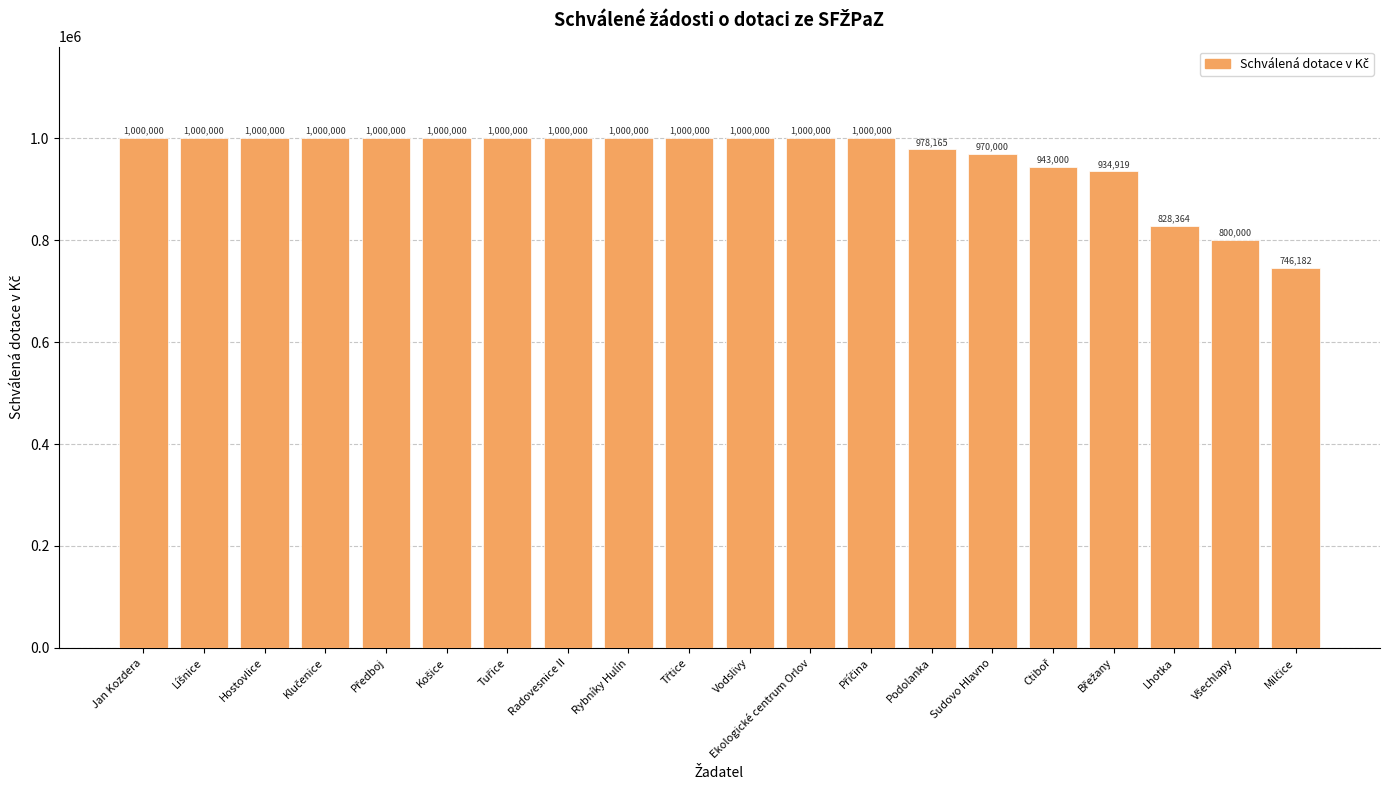

What is the sum of all values?

19200630